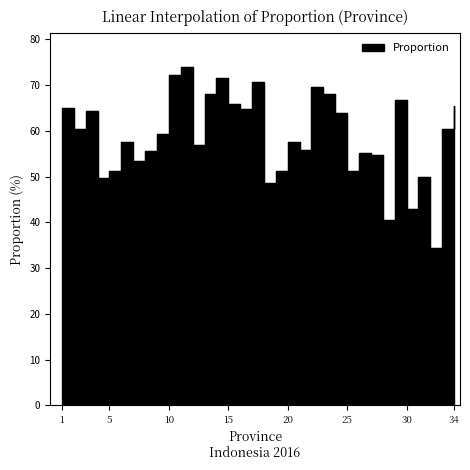

What is the minimum value shown in the chart?

34.4